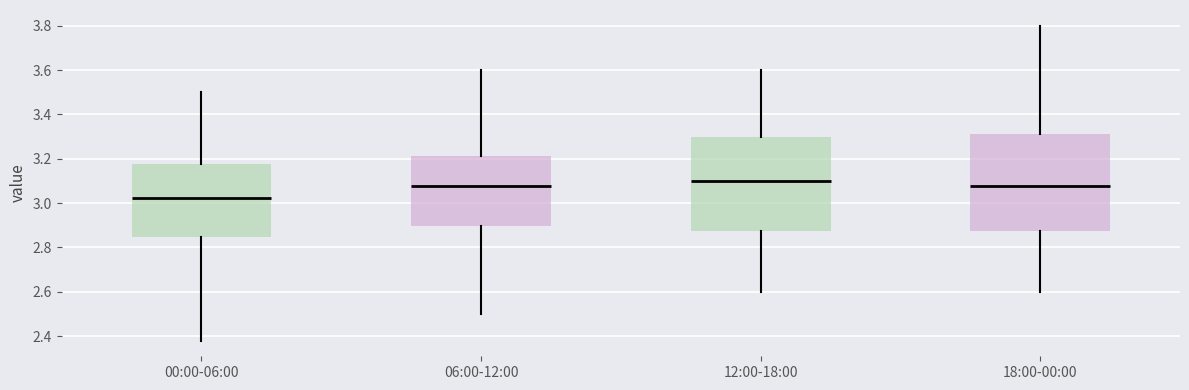

Reading left to right, read every box against the y-axis: the position of its median line, the range the box covers, and the ends of its whiskers. The values are not printed on the chart, so give them approximately, as read against the axis.

00:00-06:00: median 3.02, box 2.84 to 3.18, whiskers 2.38 to 3.50
06:00-12:00: median 3.08, box 2.90 to 3.22, whiskers 2.50 to 3.60
12:00-18:00: median 3.10, box 2.88 to 3.30, whiskers 2.60 to 3.60
18:00-00:00: median 3.08, box 2.88 to 3.32, whiskers 2.60 to 3.80